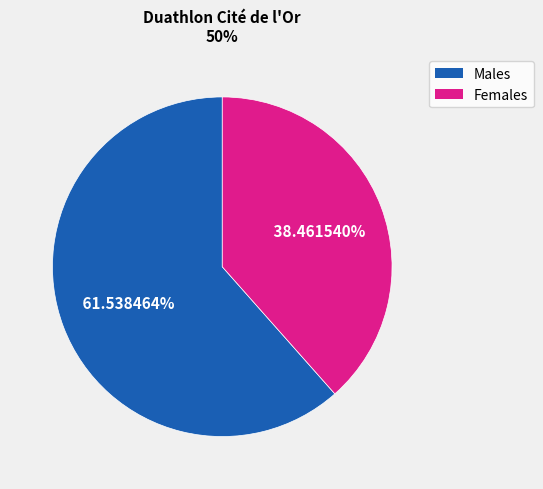

Does any single category account for the majority?

Yes